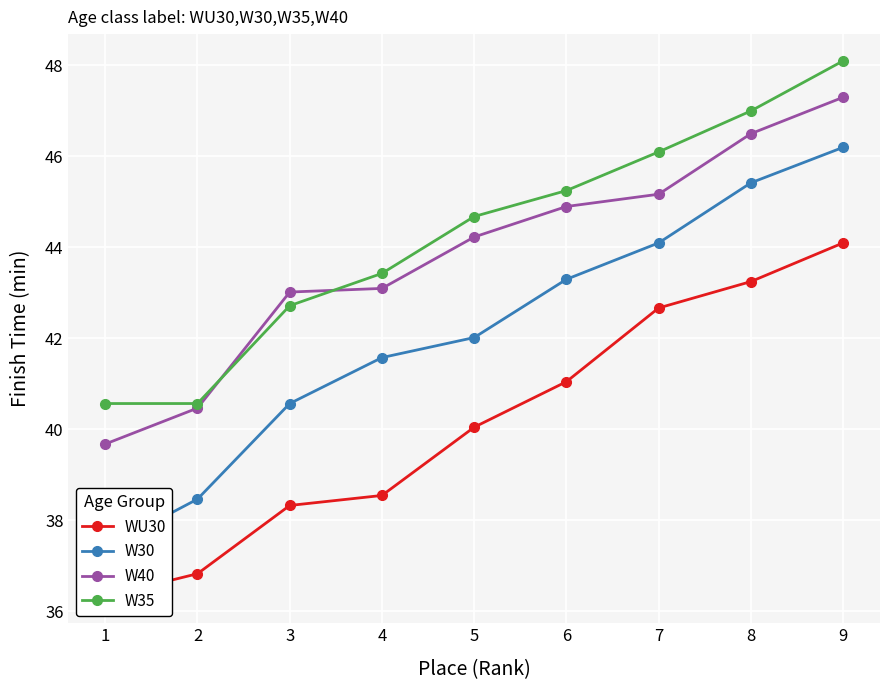

At which label does W35 reach its peak?

9